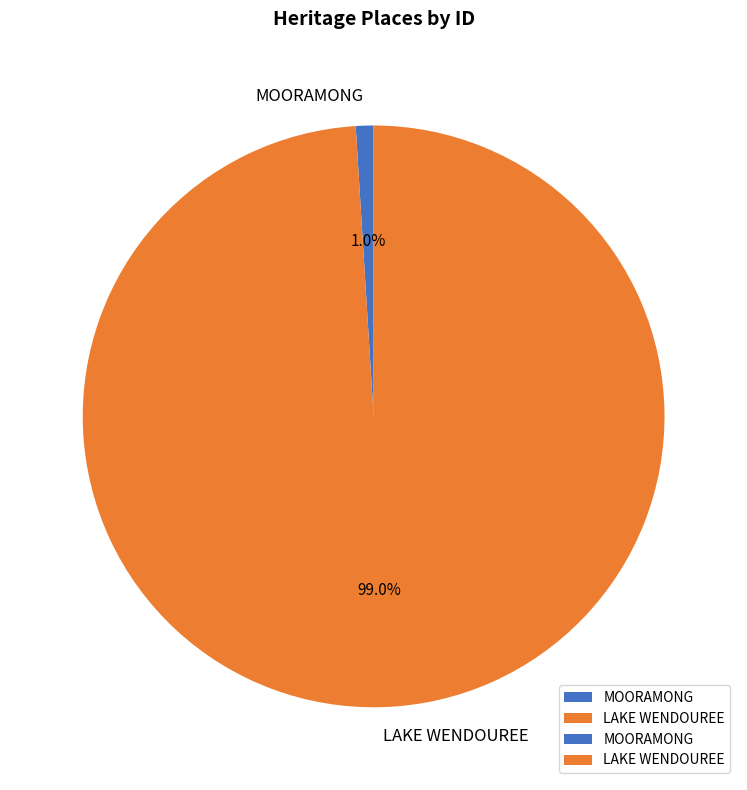

To the nearest percent, what is the combined percentage of LAKE WENDOUREE and MOORAMONG?

100%